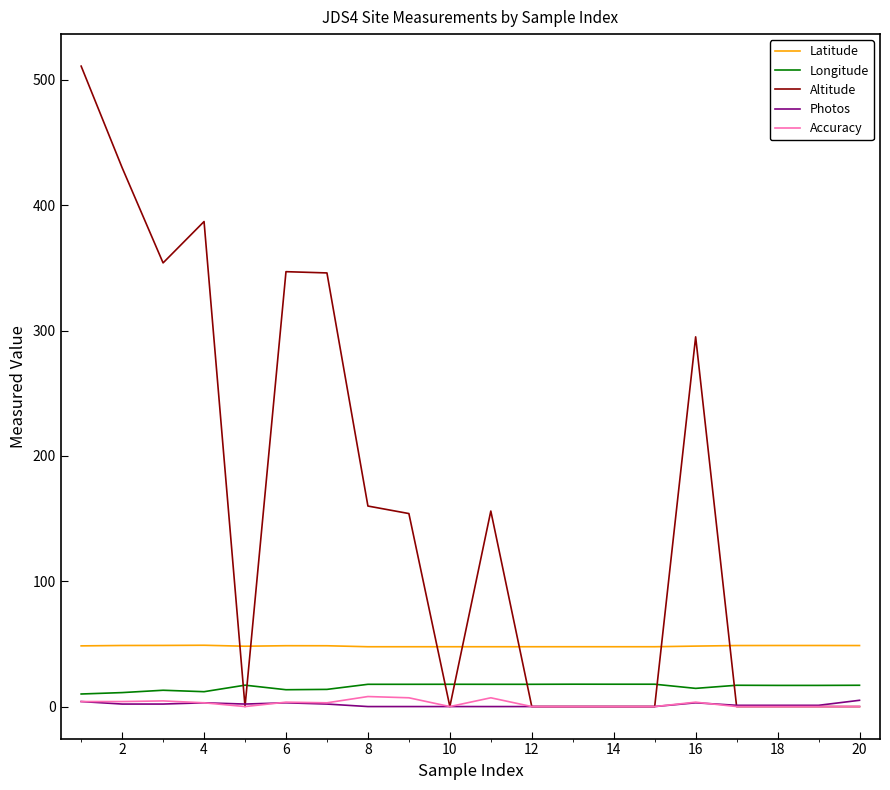

Which series has the widest spread of values?

Altitude